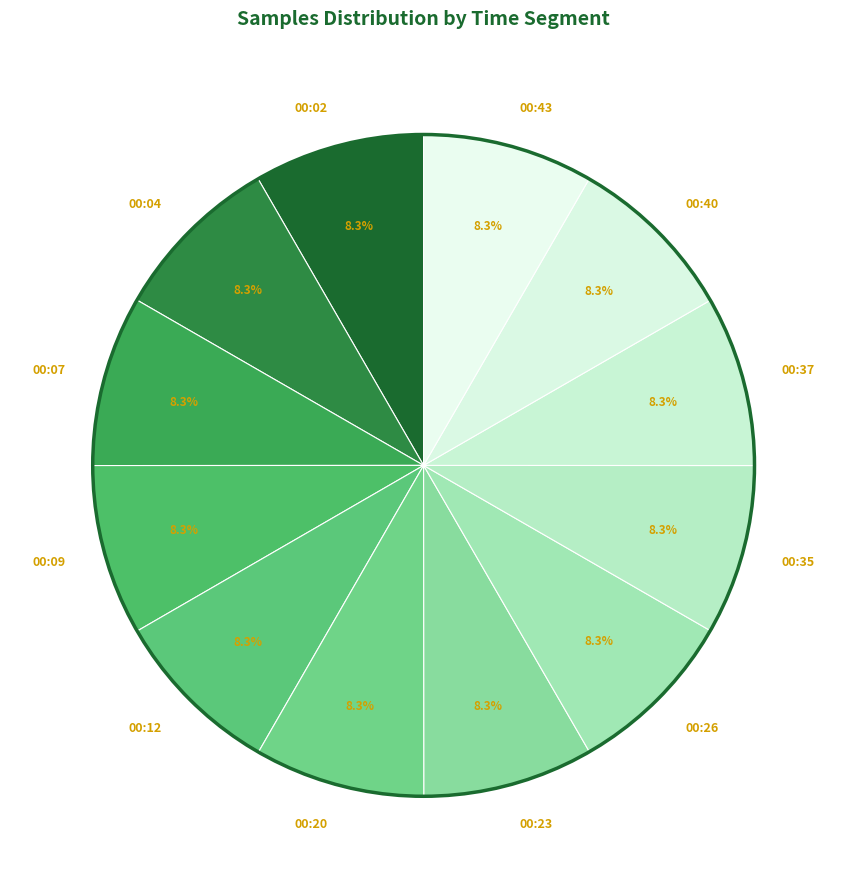

What percentage is the 00:26 slice, to the nearest percent?

8%